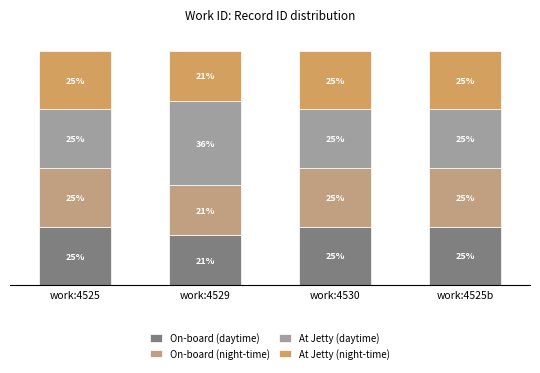

What is the difference between the maximum and minimum values in the On-board (daytime) series?

3.7